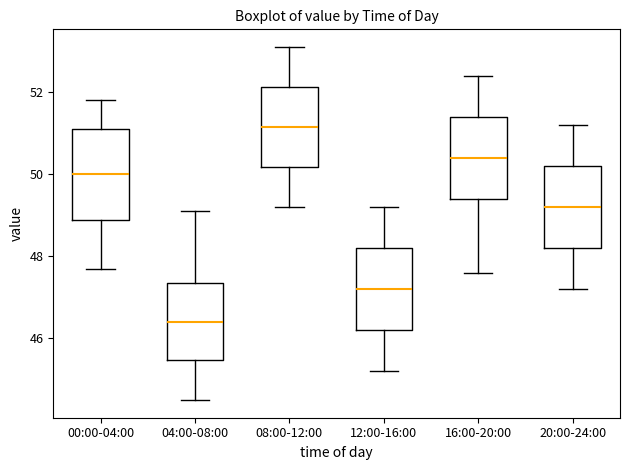

Where is the lower edge of the box for 08:00-12:00 on the y-axis? The values are not printed on the chart, so give them approximately, as read against the axis.

50.2